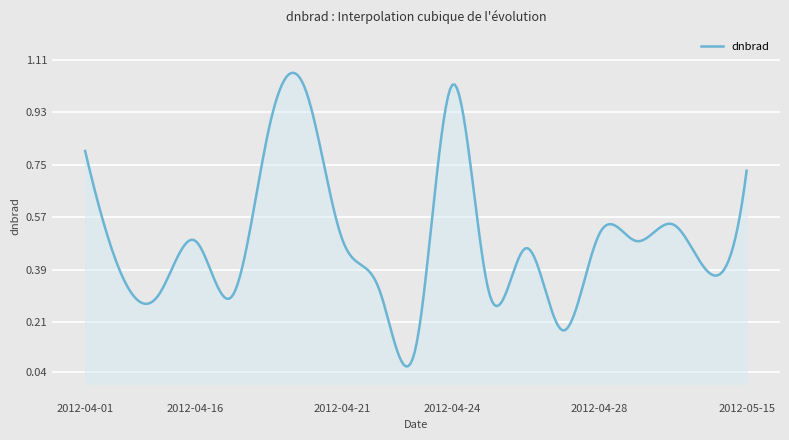

How many lines are shown in the chart?

1